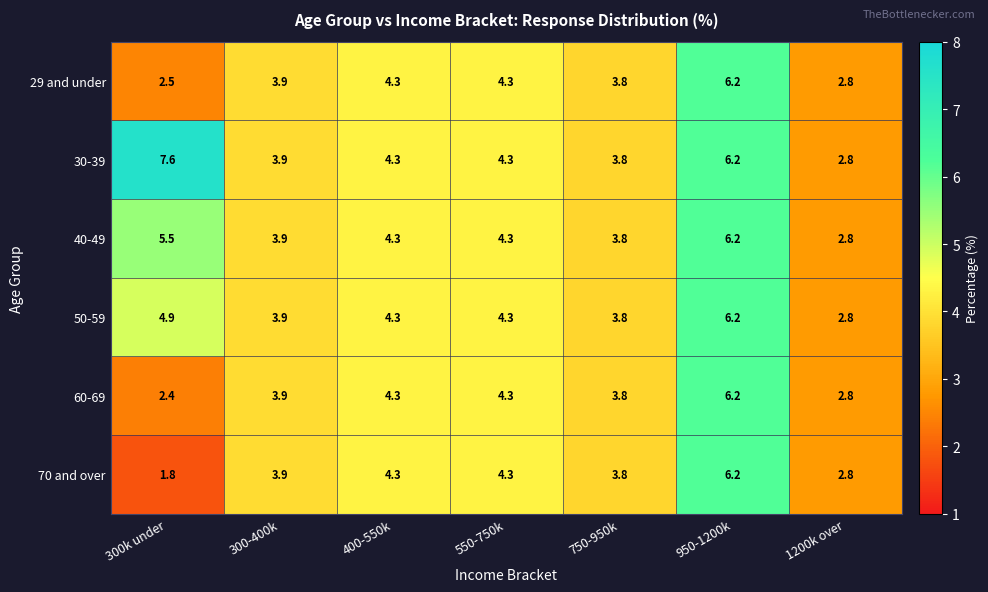

At how many categories does at least one series exceed 5?

2